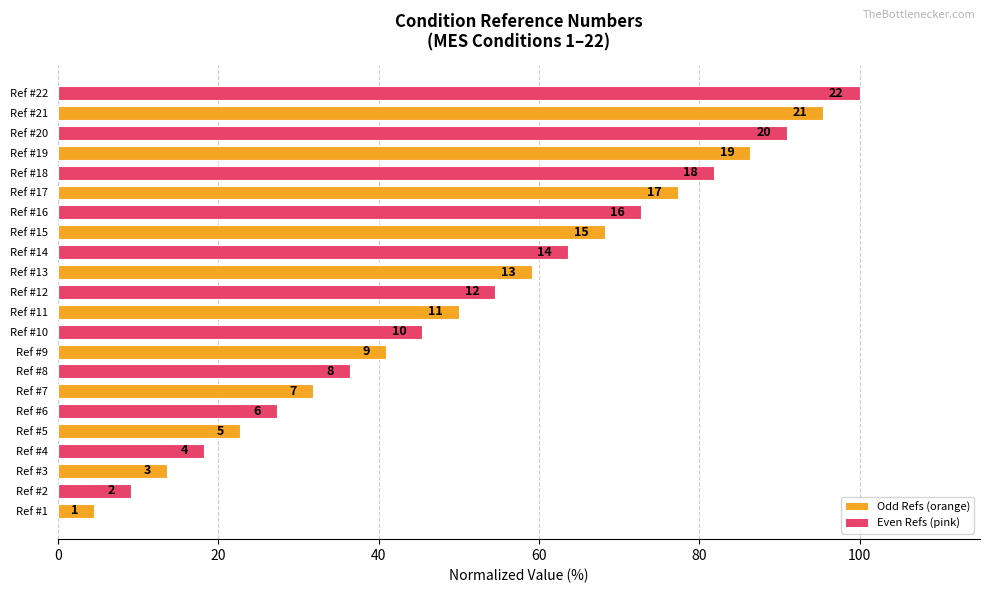

Are the bars horizontal?

Yes